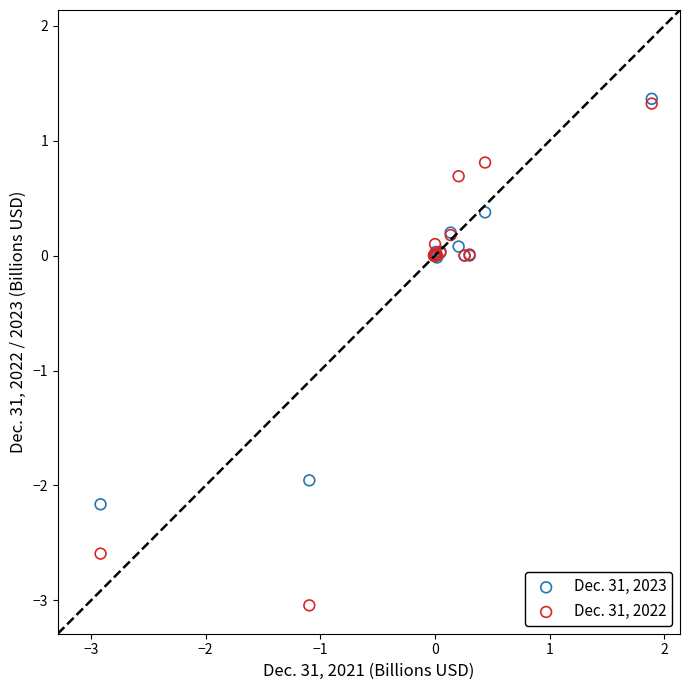

Which series contains the lowest Y value?

Dec. 31, 2022